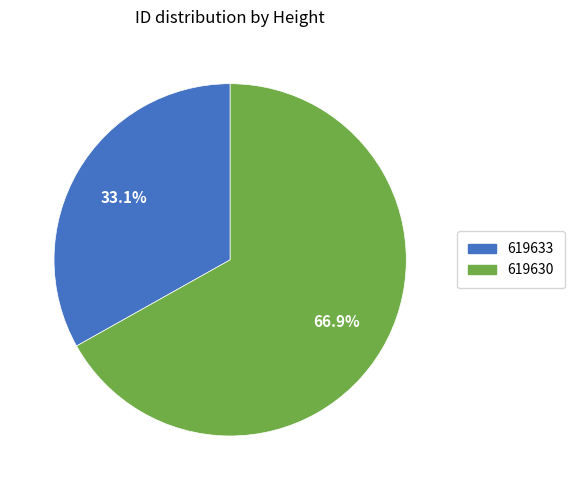

What percentage is NOT represented by 619633?

66.9%